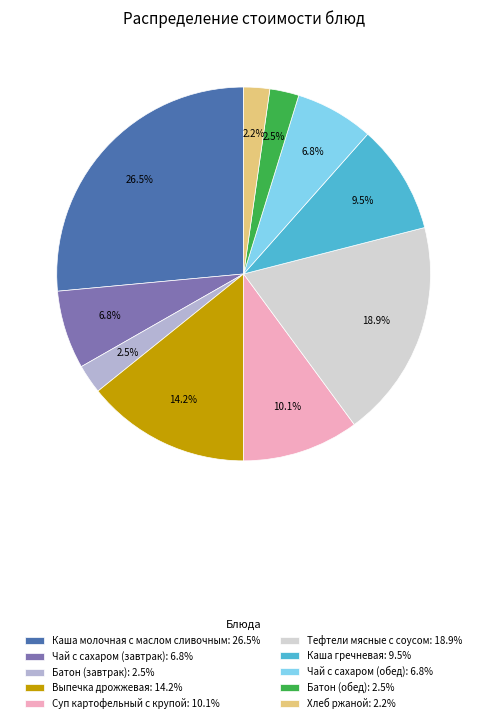

Does any single category account for the majority?

No